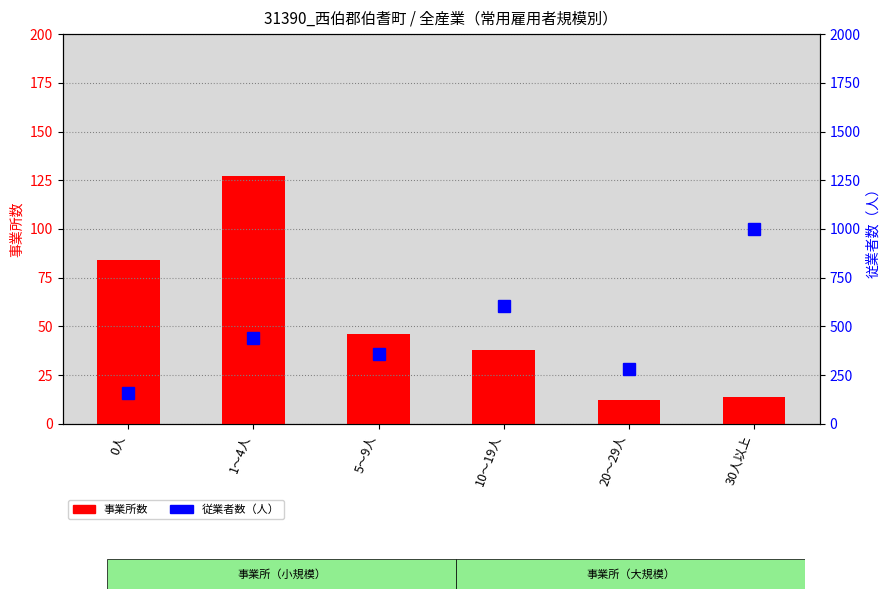

At which category is the sum across all series the highest?

30人以上